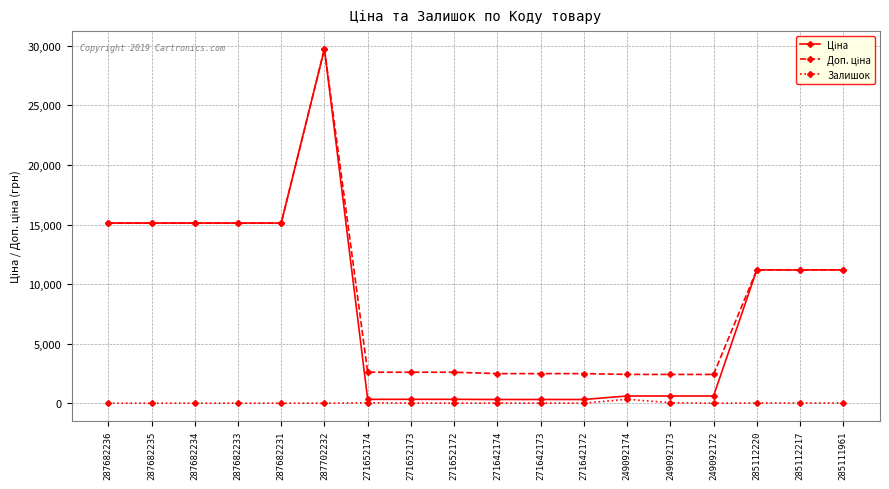

At how many categories does at least one series exceed 6842?

9